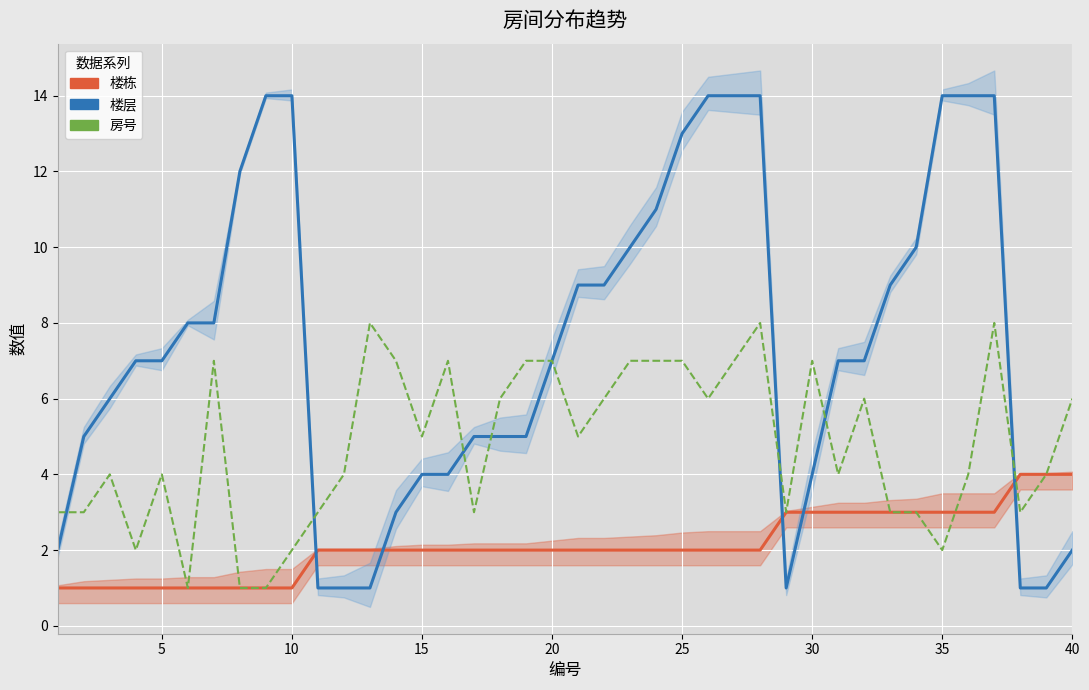

Reading left to right, what are all the values shown in this chart?

楼栋: 1	1	1	1	1	1	1	1	1	1	2	2	2	2	2	2	2	2	2	2	2	2	2	2	2	2	2	2	3	3	3	3	3	3	3	3	3	4	4	4
楼层: 2	5	6	7	7	8	8	12	14	14	1	1	1	3	4	4	5	5	5	7	9	9	10	11	13	14	14	14	1	4	7	7	9	10	14	14	14	1	1	2
房号: 3	3	4	2	4	1	7	1	1	2	3	4	8	7	5	7	3	6	7	7	5	6	7	7	7	6	7	8	3	7	4	6	3	3	2	4	8	3	4	6